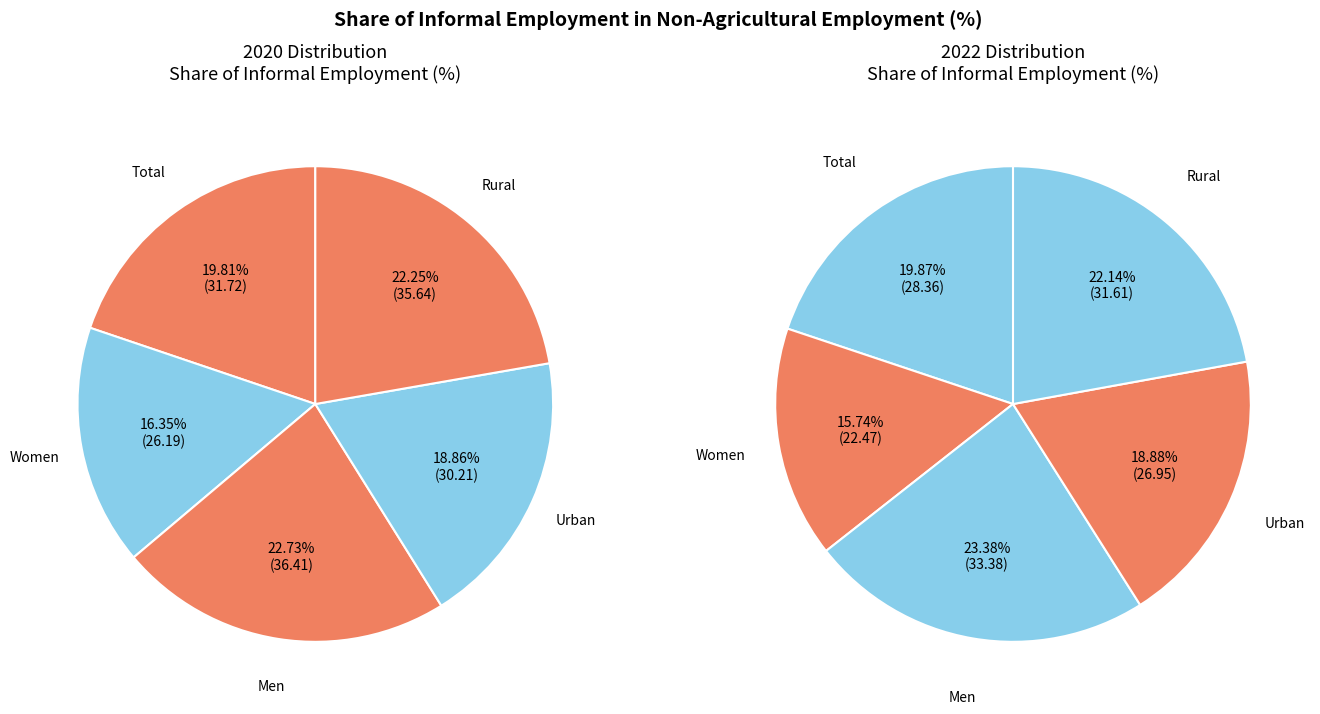

How many segments does this pie chart have?

5